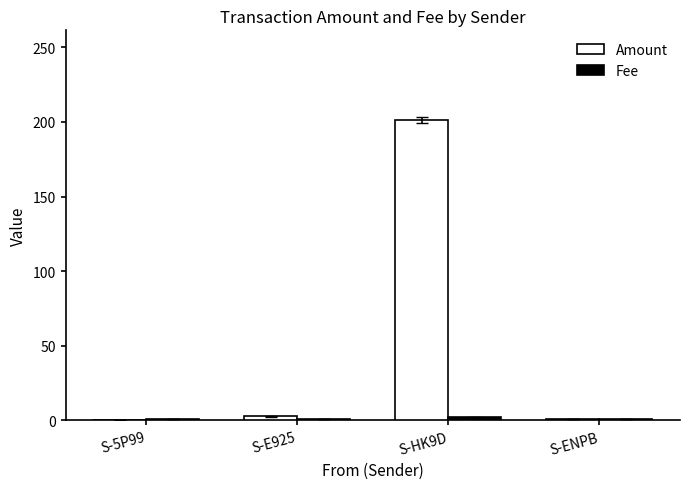

The value of Amount at S-5P99 is 96.5. True or false?

False